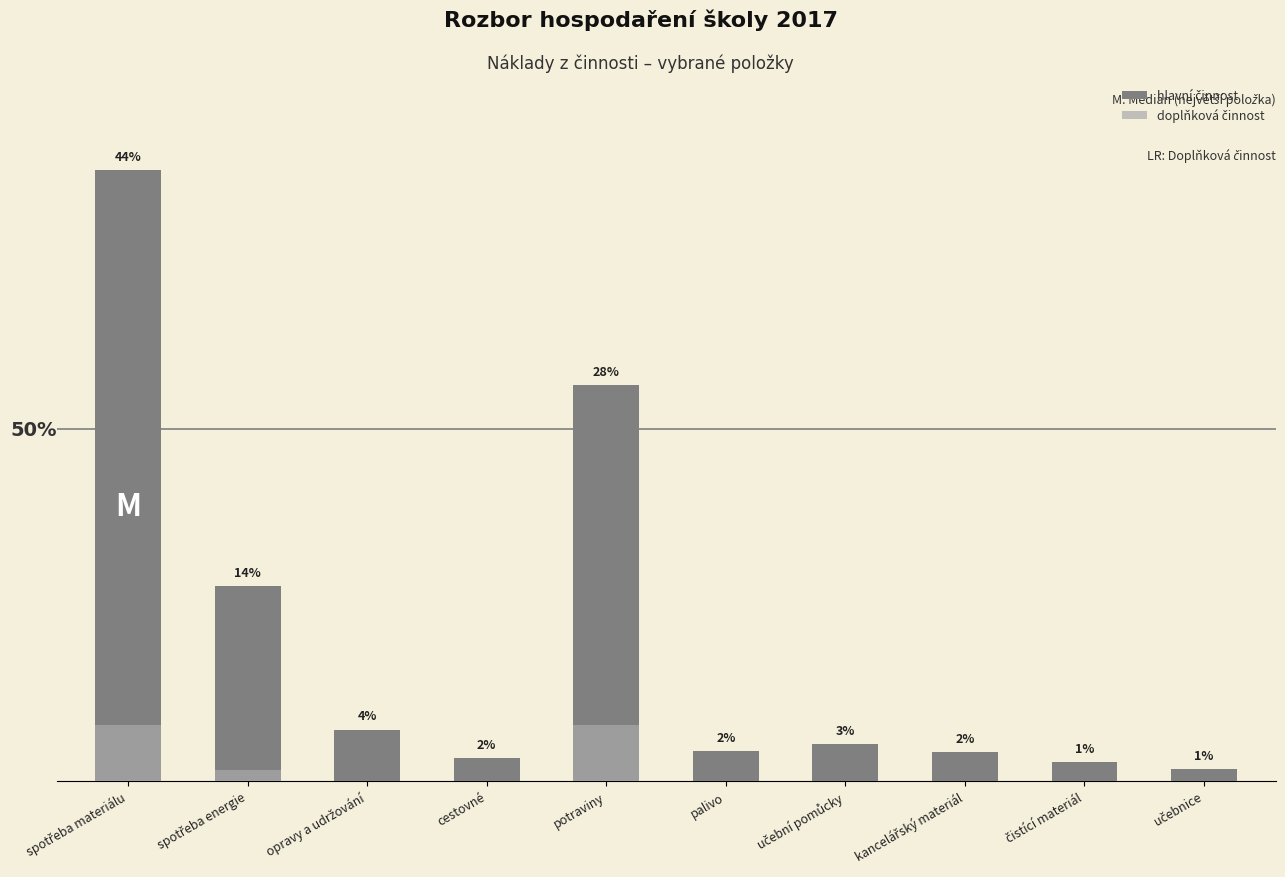

How many values in doplňková činnost are above zero?

3